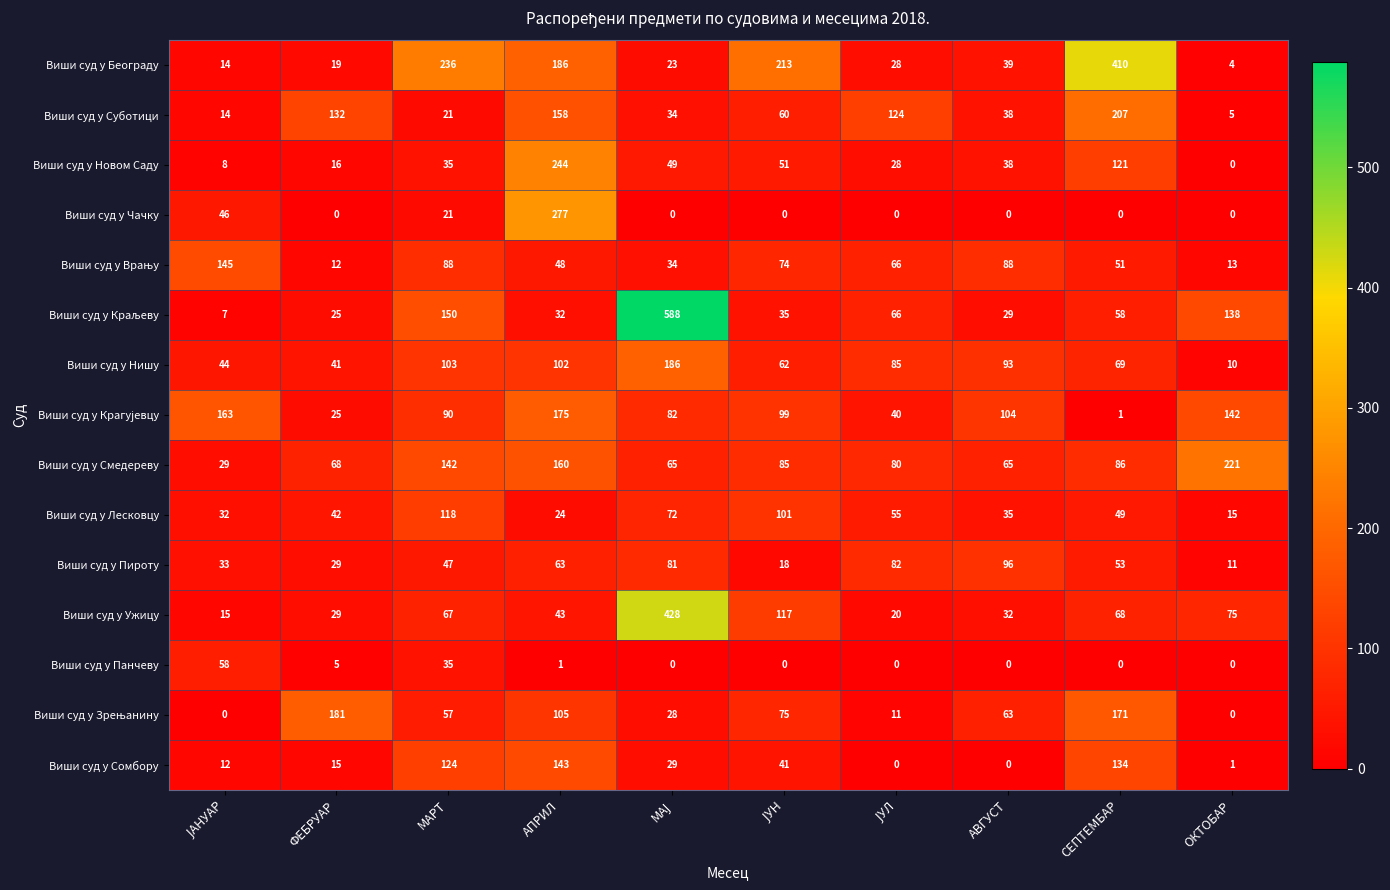

What is the difference between the maximum and minimum values in the Виши суд у Нишу series?

176